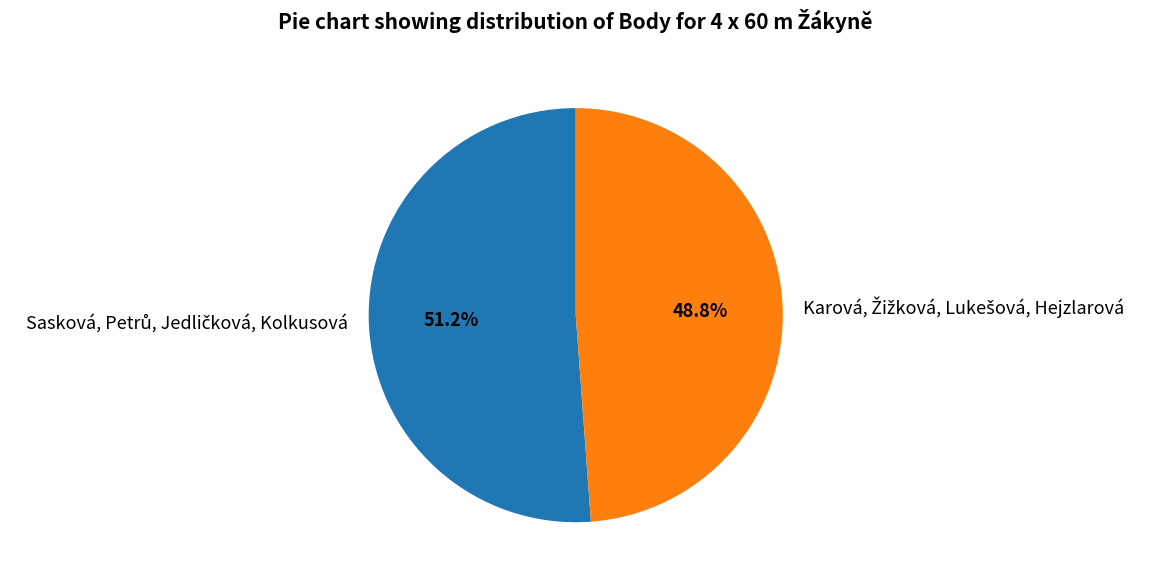

Count the number of slices in the pie.

2